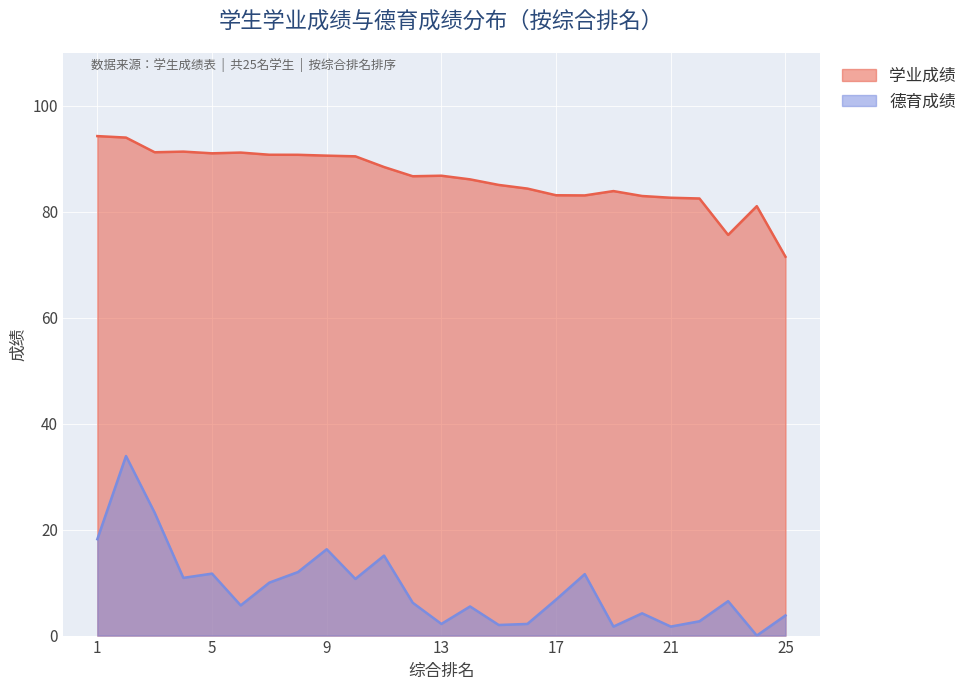

Where is 德育成绩 nearest to the value 16?

9